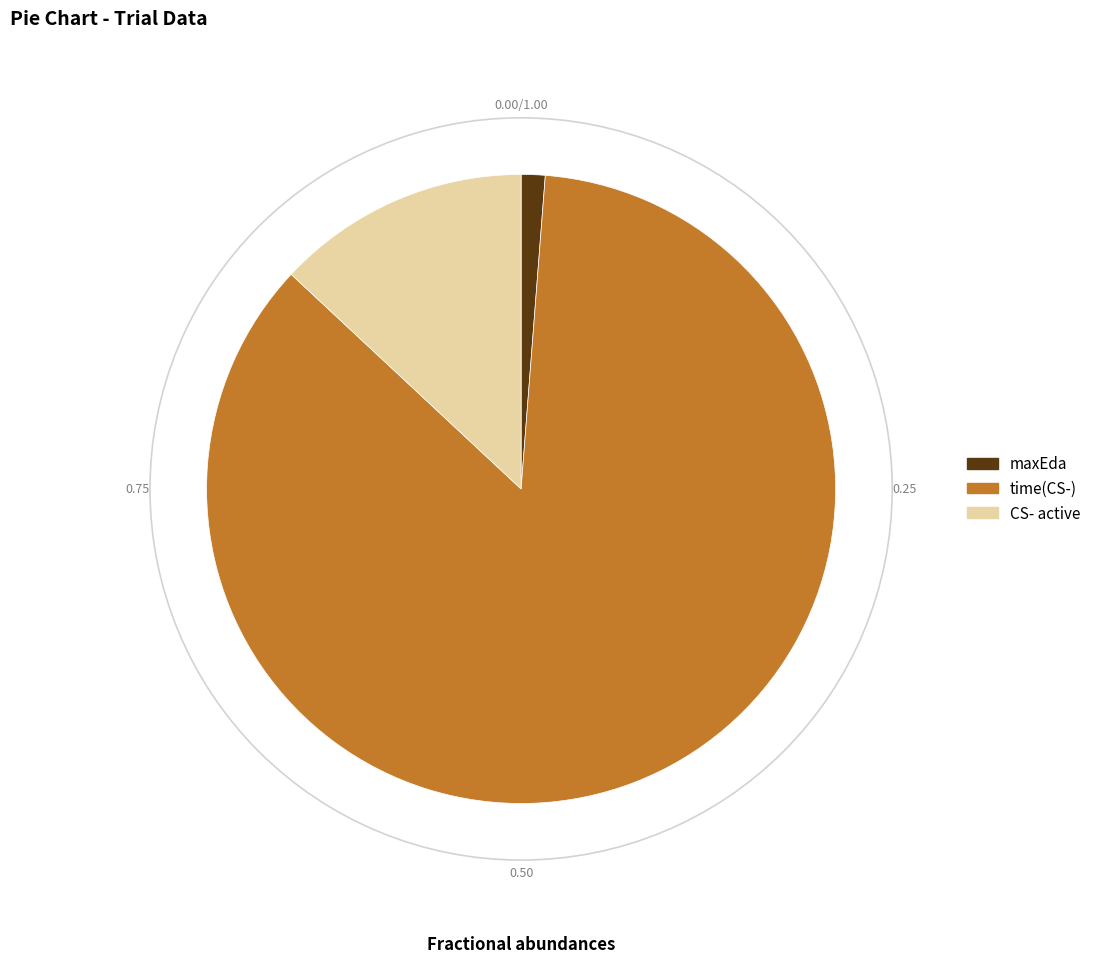

Is it true that time(CS-) is 86% of the pie?

True